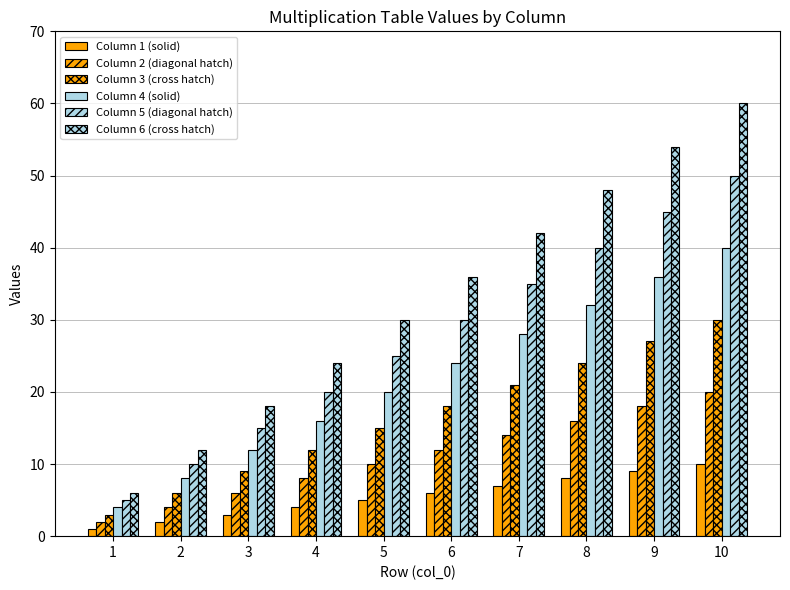

What is the average value of the Column 5 (diagonal hatch) series?

28